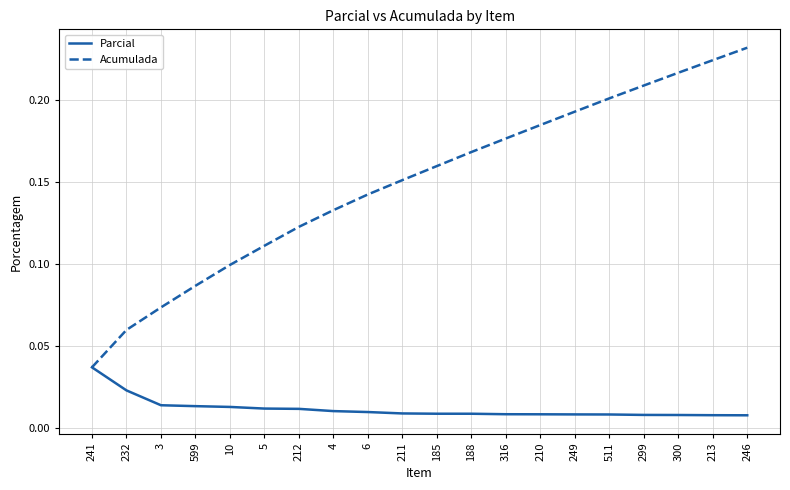

Is this an area chart (filled region under the line)?

No